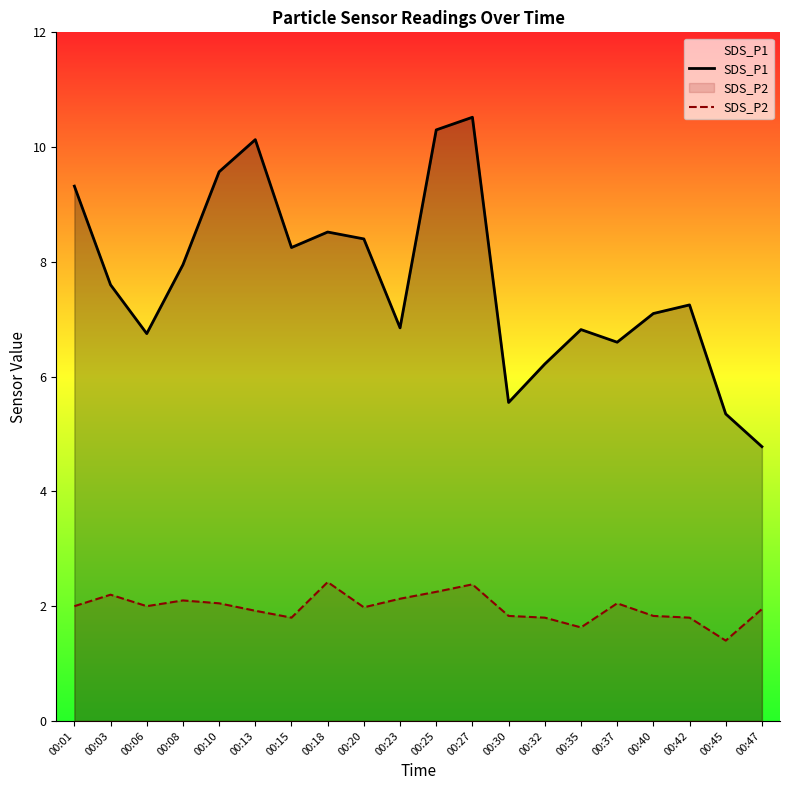

What value does the SDS_P2 series have at 00:47?

1.9